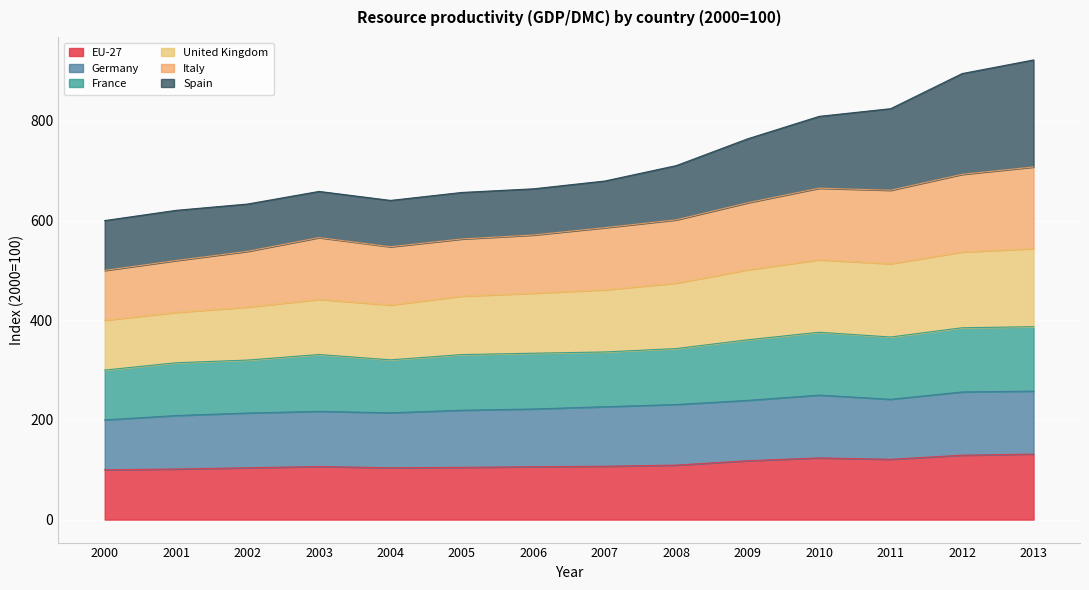

True or false: EU-27 has a value of 106.1 at 2006.

True